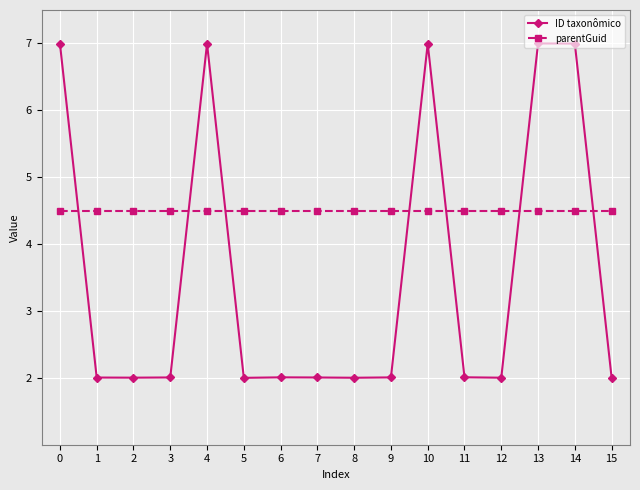

Rank the series by their average value, from highest to lowest.

parentGuid, ID taxonômico